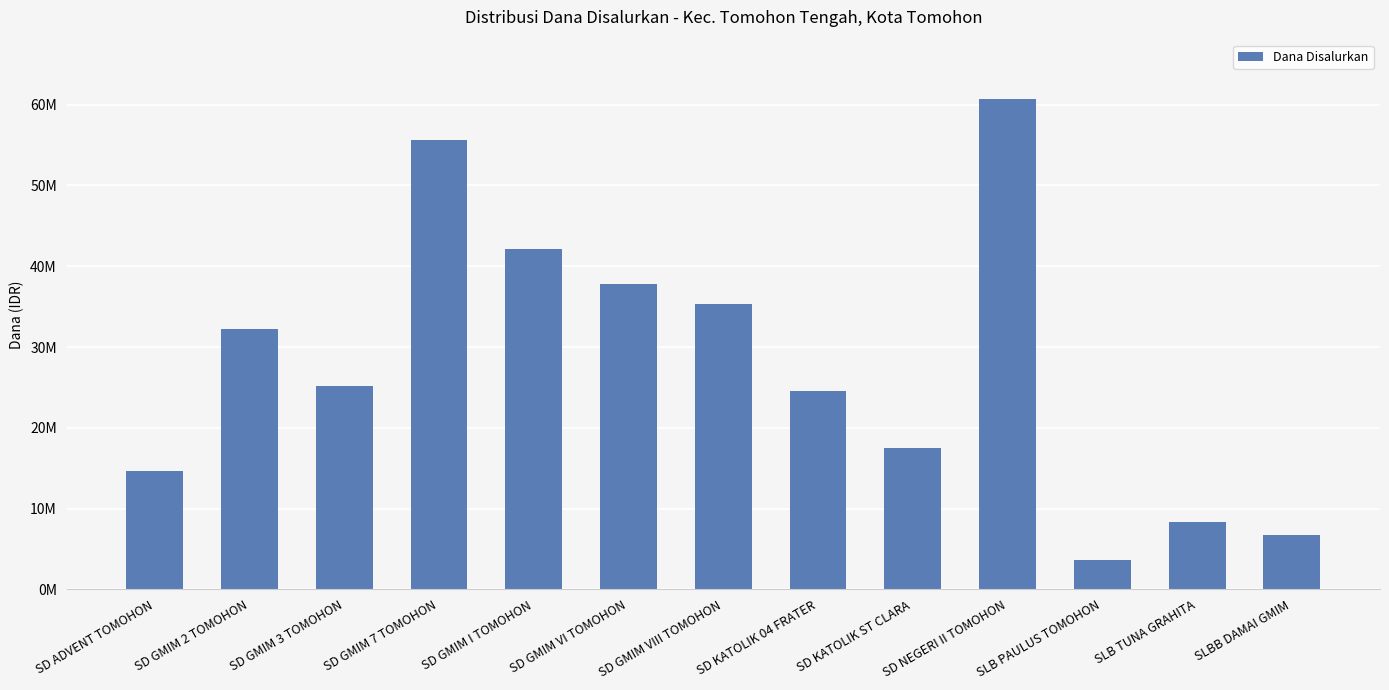

Rank the categories by value from lowest to highest.

SLB PAULUS TOMOHON, SLBB DAMAI GMIM, SLB TUNA GRAHITA, SD ADVENT TOMOHON, SD KATOLIK ST CLARA, SD KATOLIK 04 FRATER, SD GMIM 3 TOMOHON, SD GMIM 2 TOMOHON, SD GMIM VIII TOMOHON, SD GMIM VI TOMOHON, SD GMIM I TOMOHON, SD GMIM 7 TOMOHON, SD NEGERI II TOMOHON